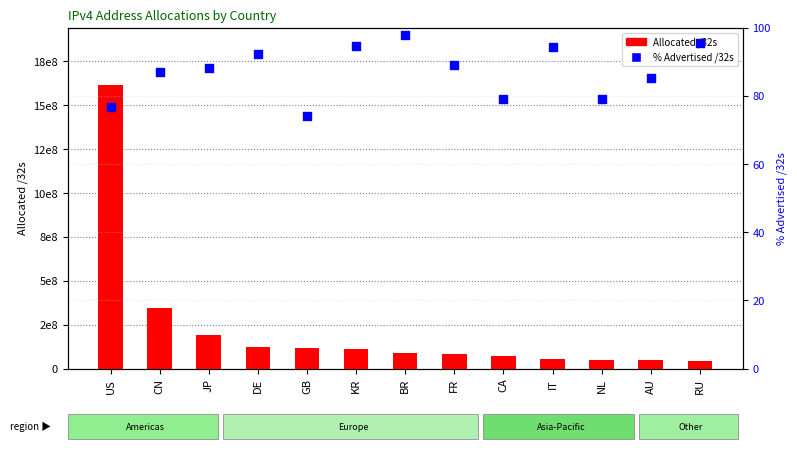

Which series has the largest total across all categories?

Allocated /32s